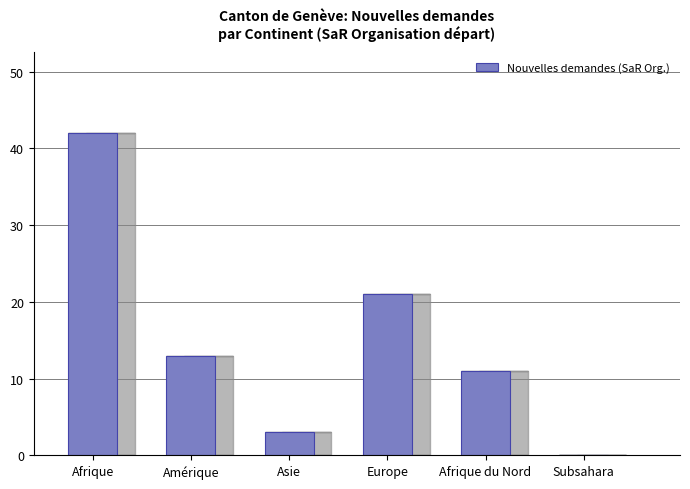

Between Europe and Afrique, which is larger?

Afrique